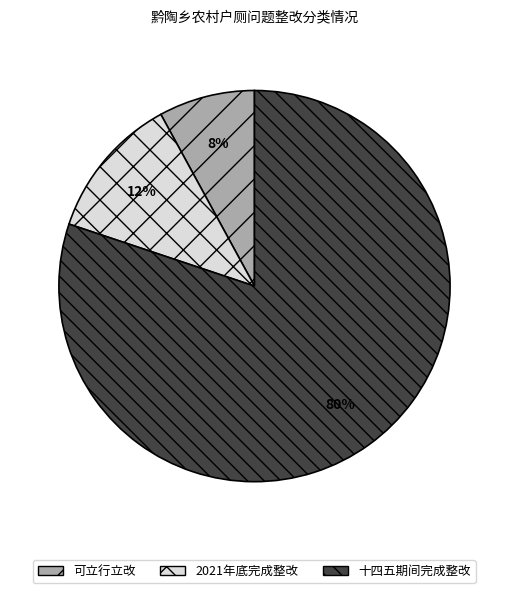

How many segments does this pie chart have?

3